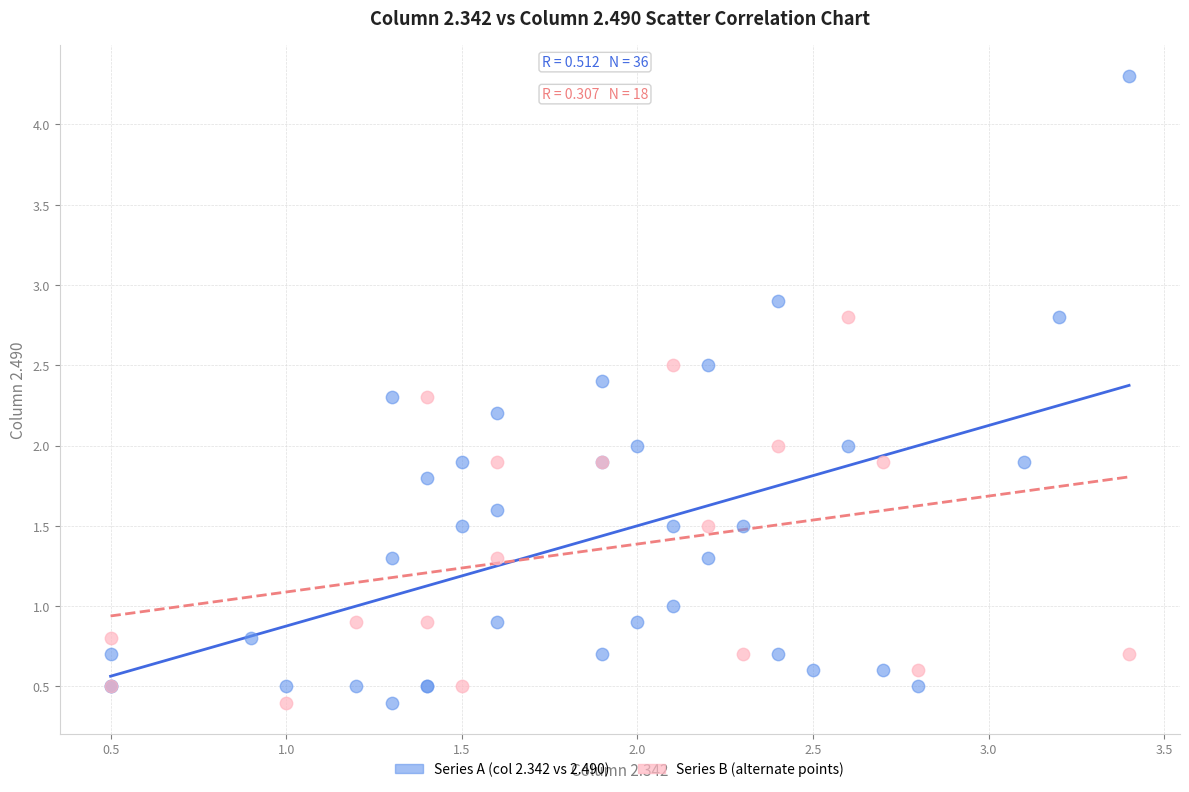

Which series has the widest spread of Y values?

Series A (col 2.342 vs 2.490)